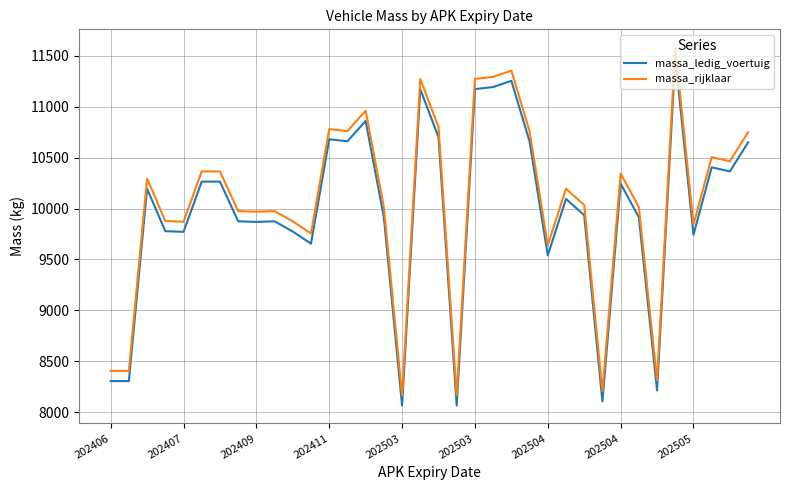

Rank the series by their maximum value, from lowest to highest.

massa_ledig_voertuig, massa_rijklaar